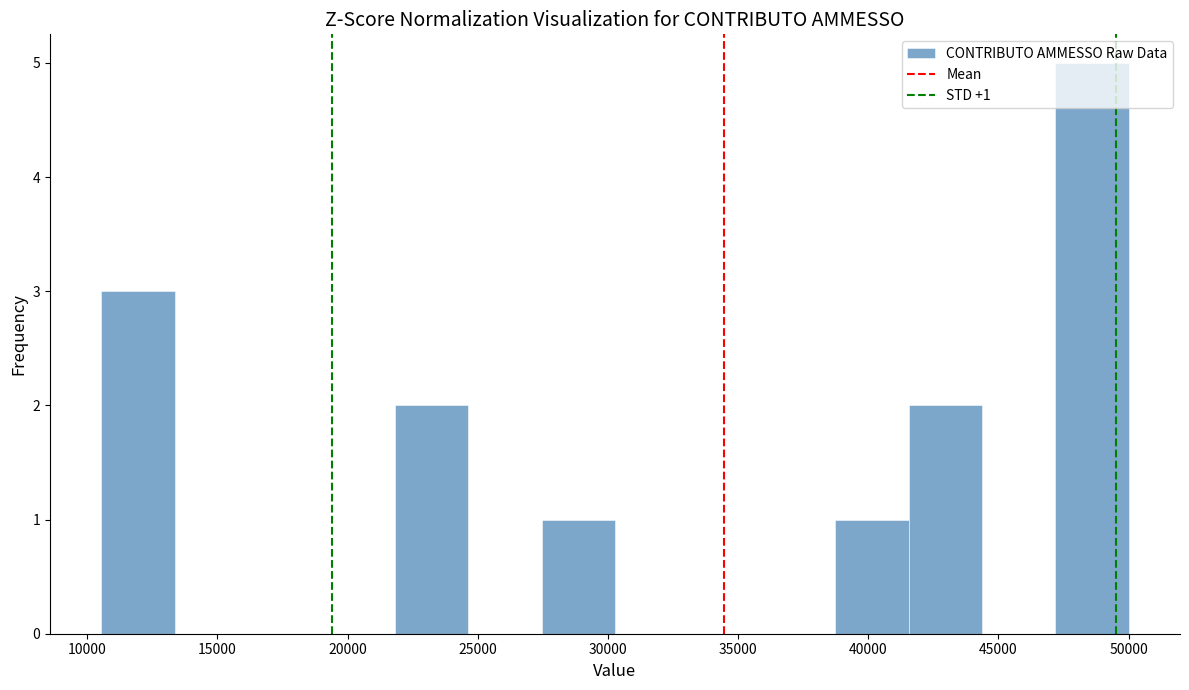

Over which range of the x-axis is the bar tallest?

47000 to 50000